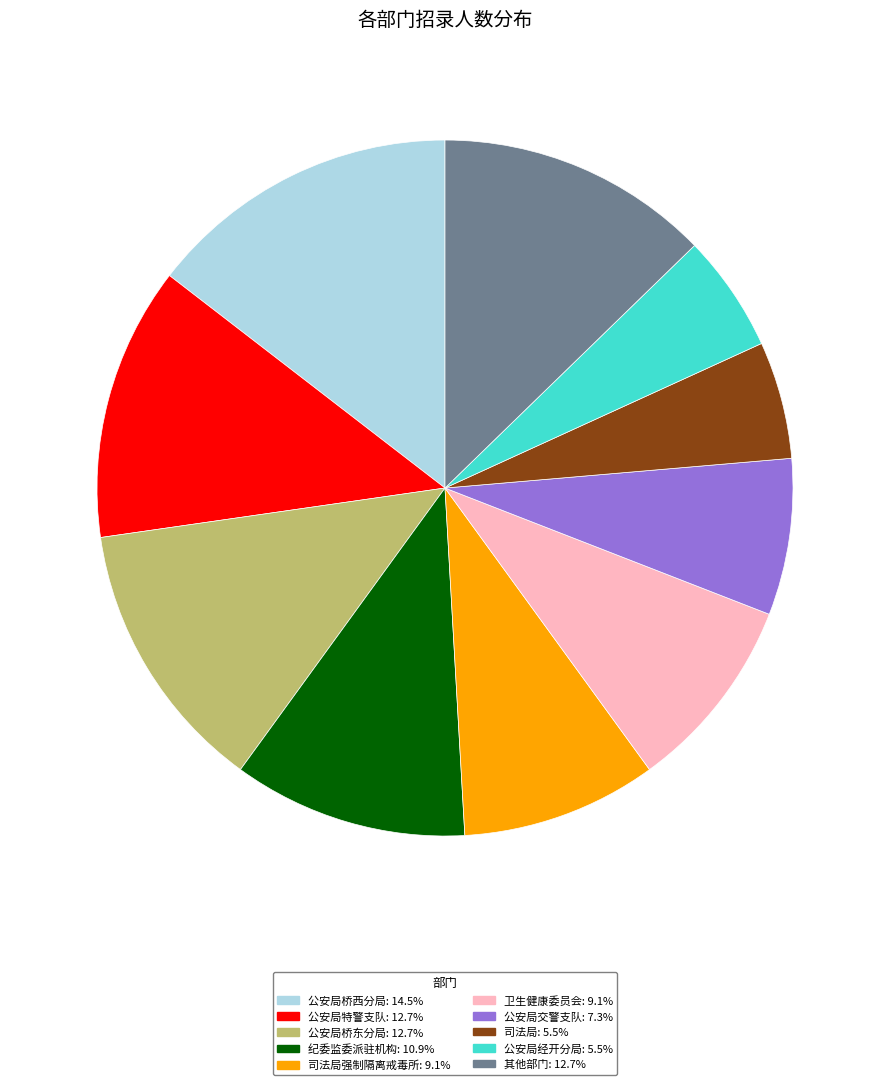

Is there any slice that represents more than half of the pie?

No